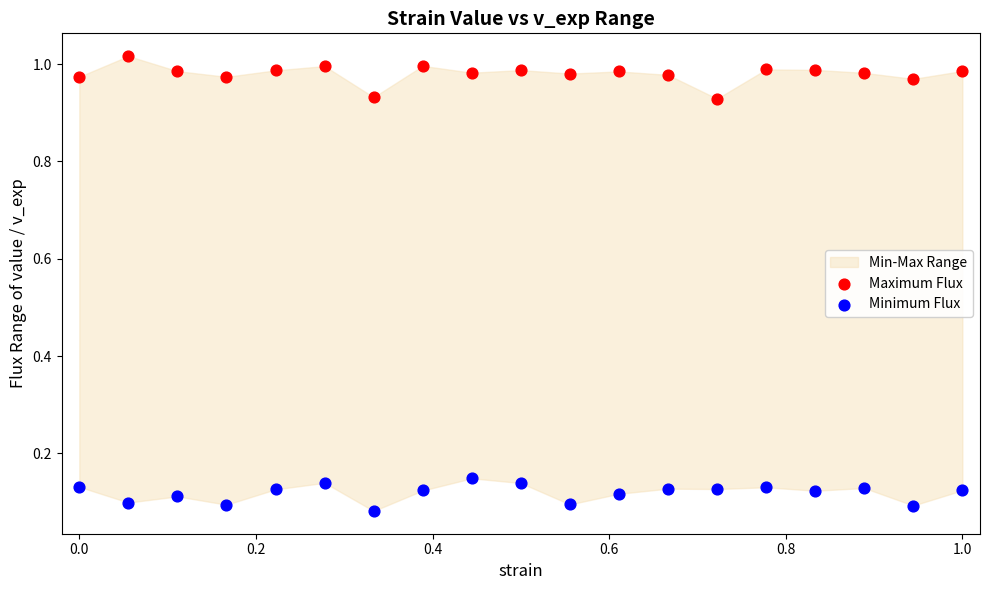

Which series reaches the minimum Y coordinate?

Minimum Flux